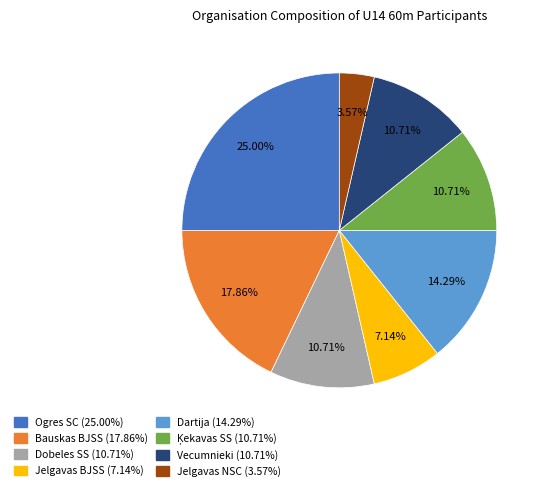

How many segments does this pie chart have?

8